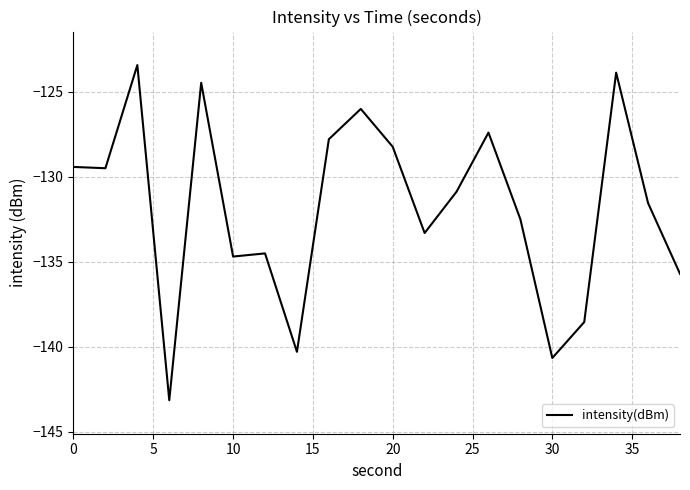

What is the maximum value shown in the chart?

-123.4